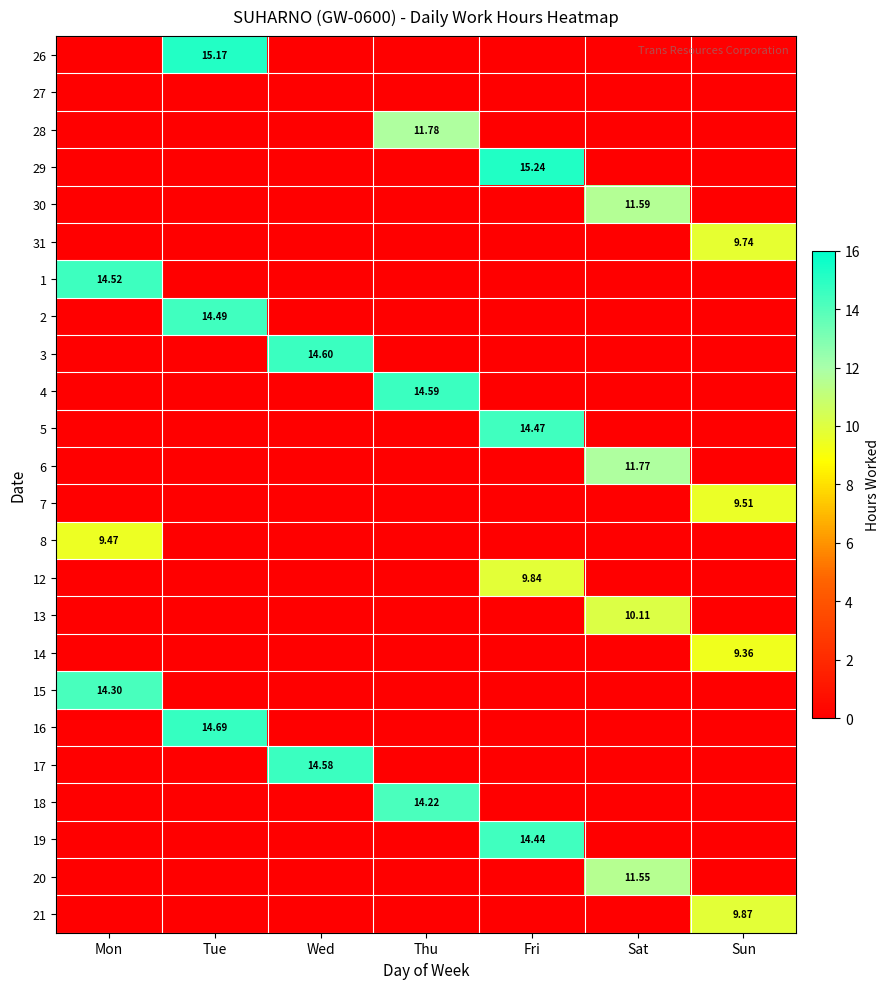

Count the number of categories in the chart.

7